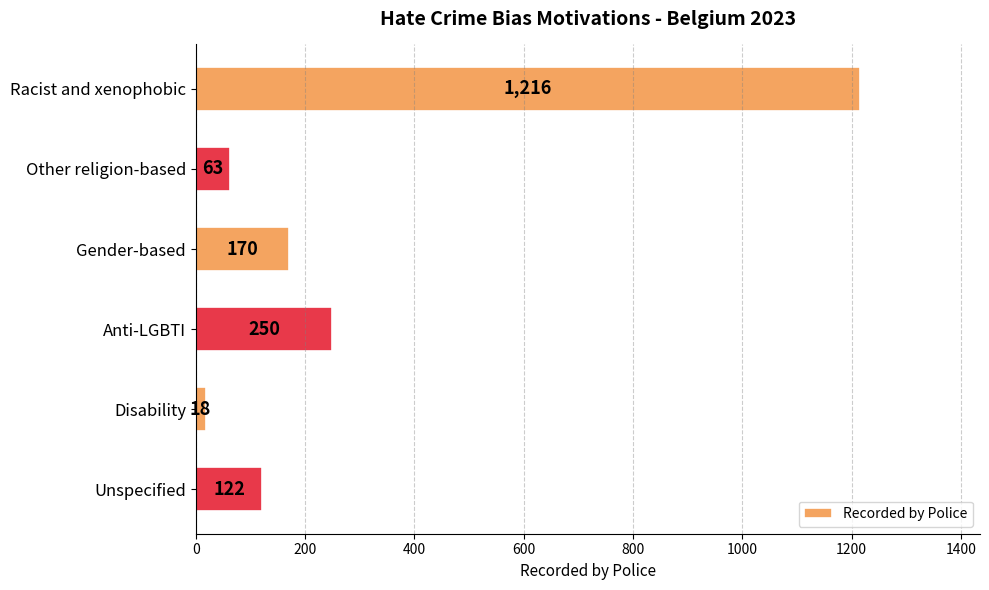

Read the value at Other religion-based, to the nearest 10.

60